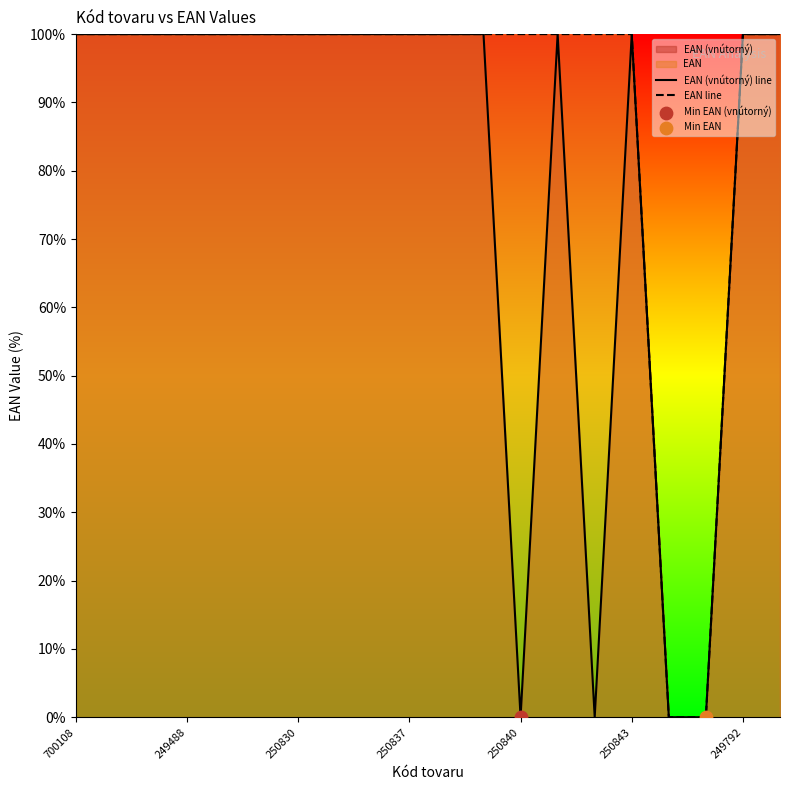

At how many categories does at least one series exceed 19?

18